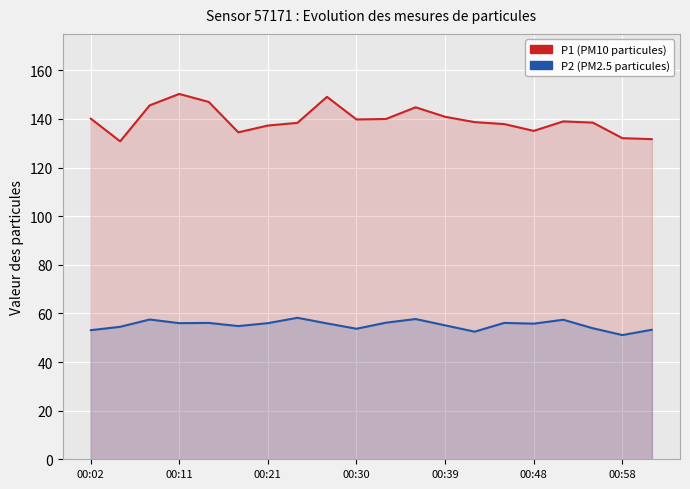

What is the label of the 9th point from the left?

8